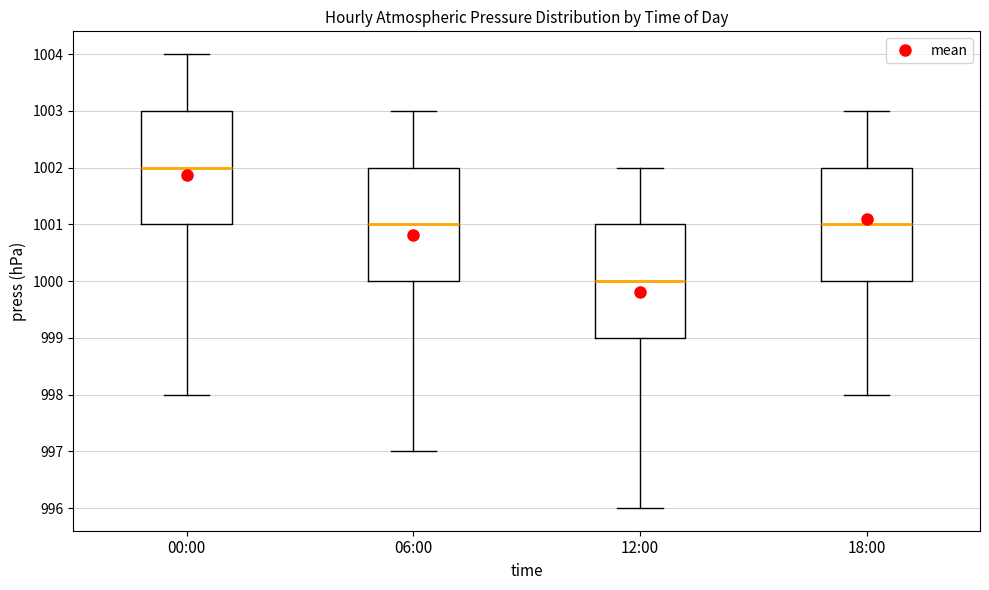

Reading left to right, read every box against the y-axis: the position of its median line, the range the box covers, and the ends of its whiskers. The values are not printed on the chart, so give them approximately, as read against the axis.

00:00: median 1002, box 1001 to 1003, whiskers 998 to 1004
06:00: median 1001, box 1000 to 1002, whiskers 997 to 1003
12:00: median 1000, box 999 to 1001, whiskers 996 to 1002
18:00: median 1001, box 1000 to 1002, whiskers 998 to 1003